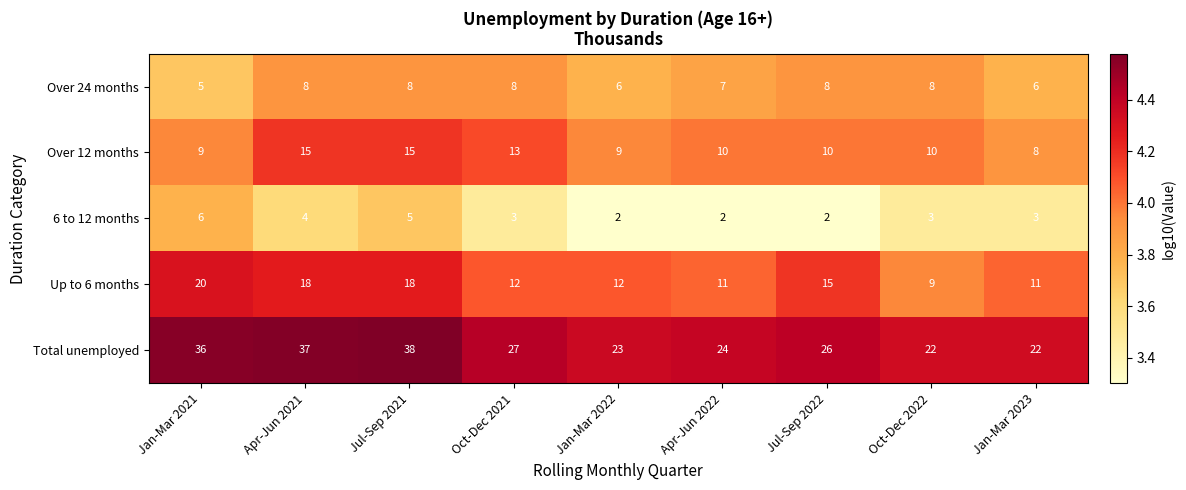

What is the sum of all 6 to 12 months values?

30